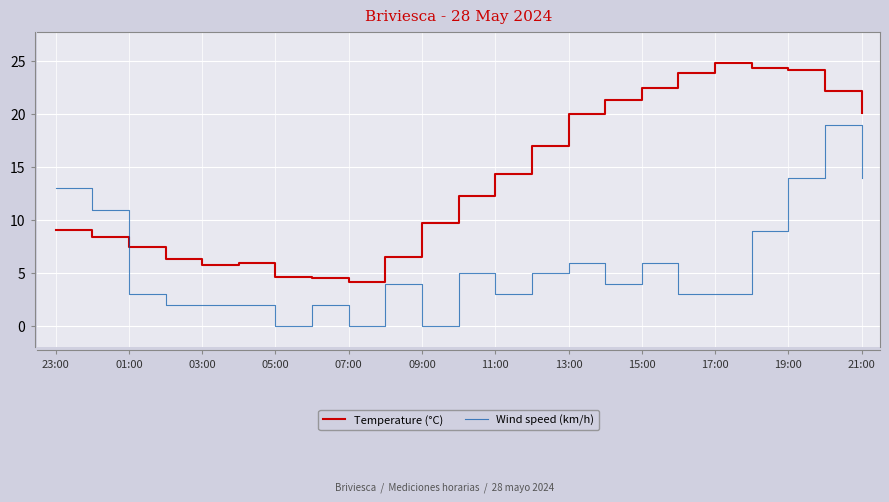

True or false: Wind speed (km/h) and Temperature (°C) intersect in this chart.

True